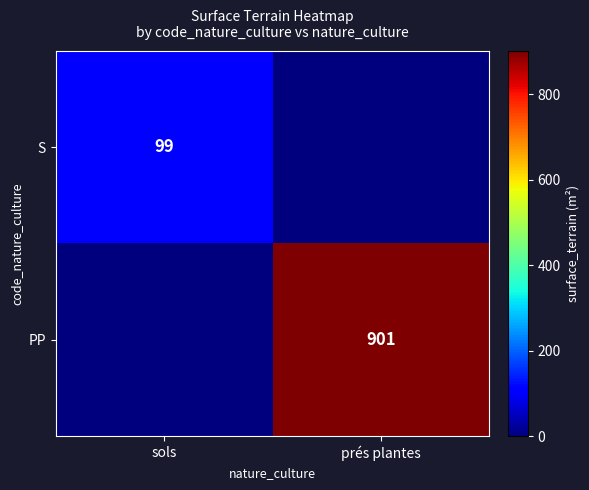

Is it true that S equals 99 at sols?

True